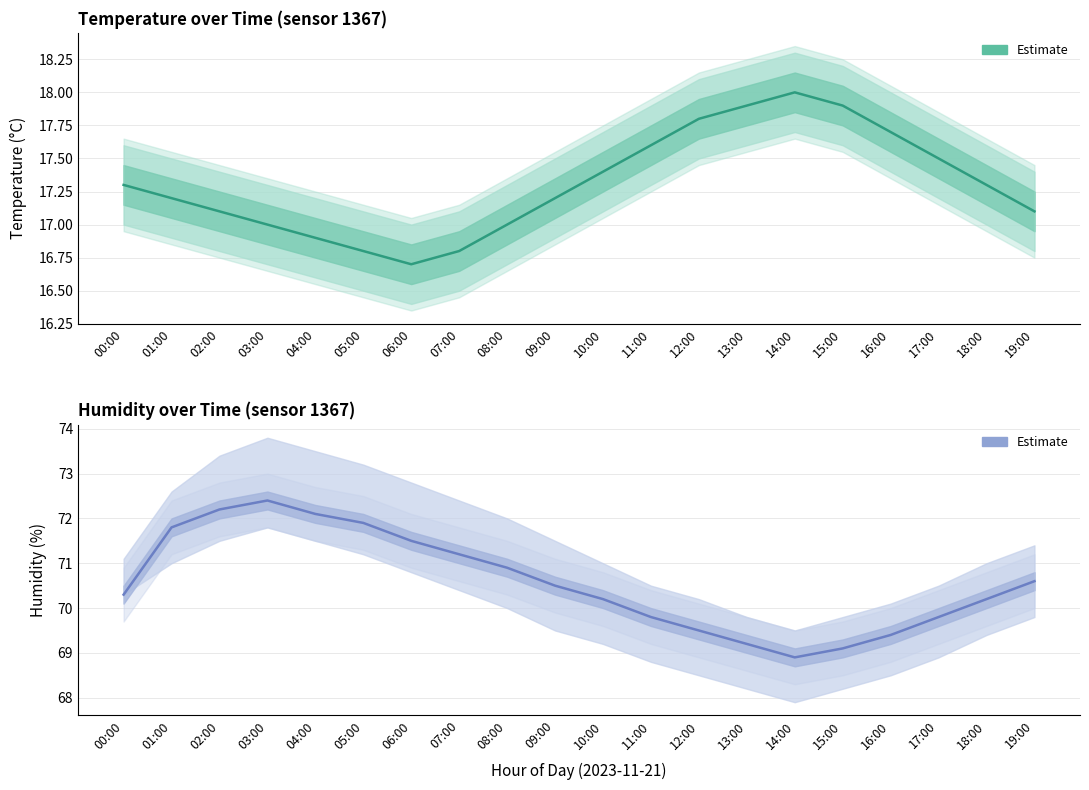

Where is the first local minimum for Temperature Estimate?

06:00